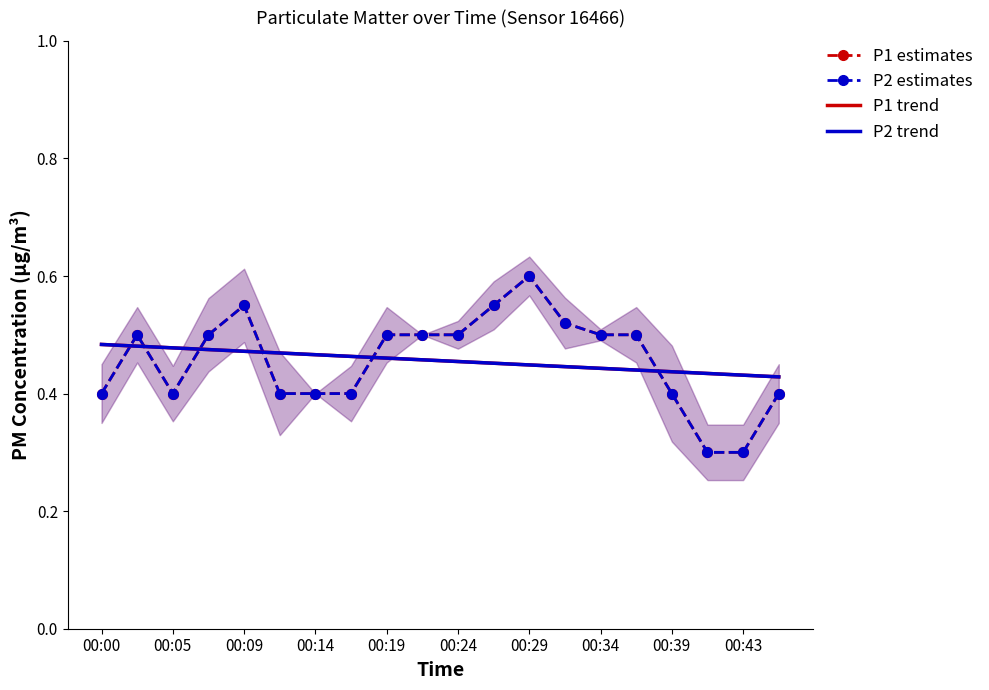

At which category does P1 estimates reach its first local peak?

00:05